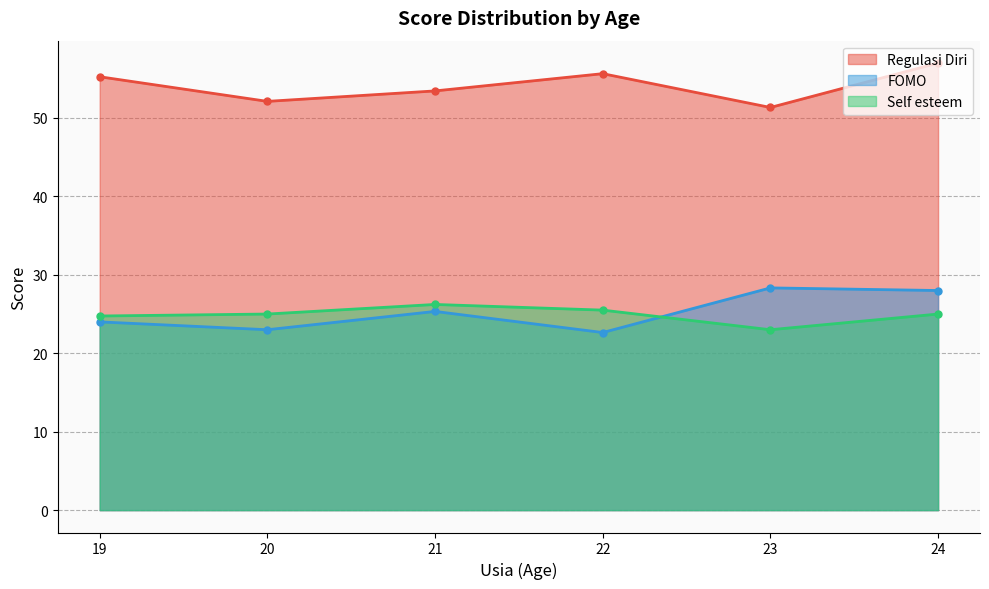

Which category has the highest value across all series?

24